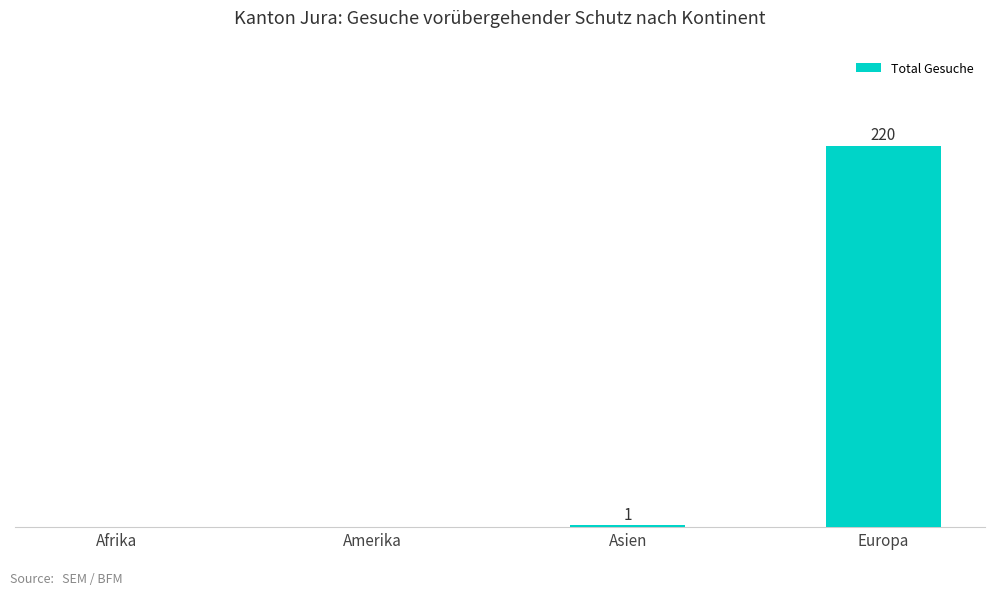

At which category does the chart reach its peak across all series?

Europa